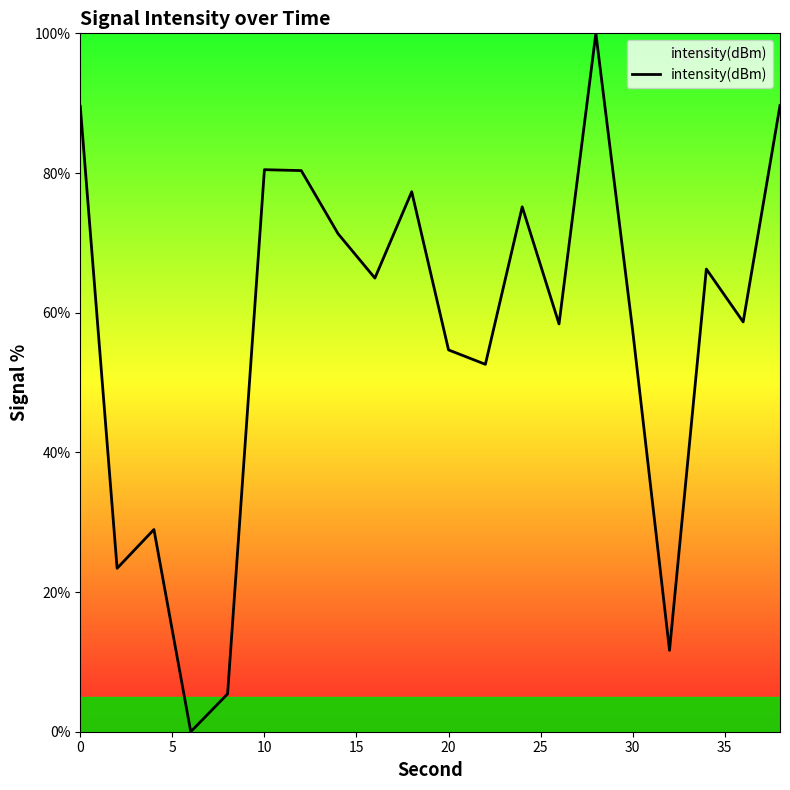

What is the maximum value shown in the chart?

100.0